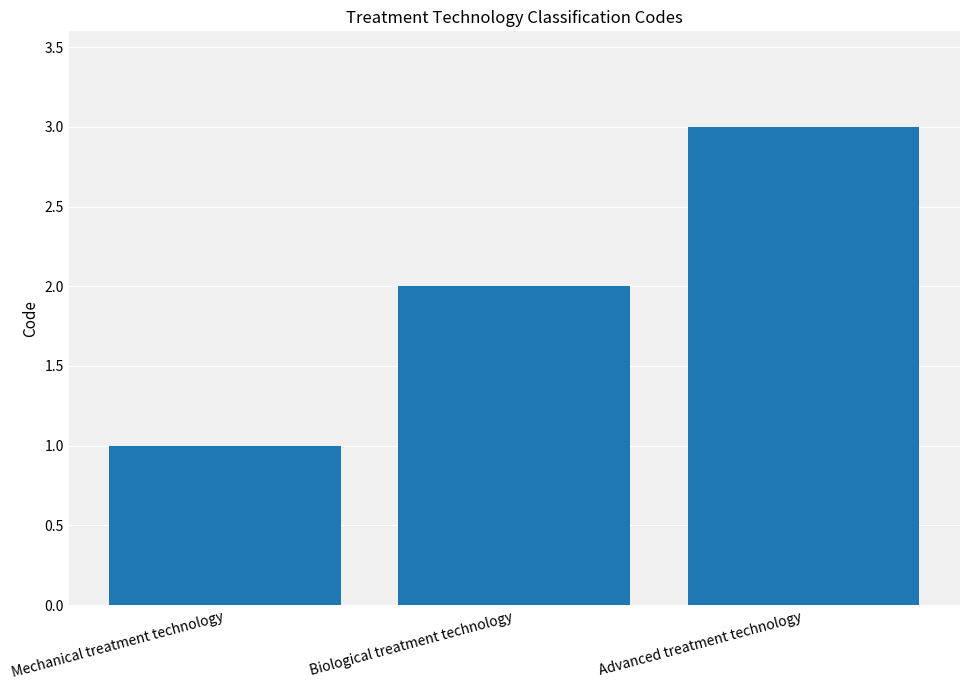

What is the sum of all values?

6